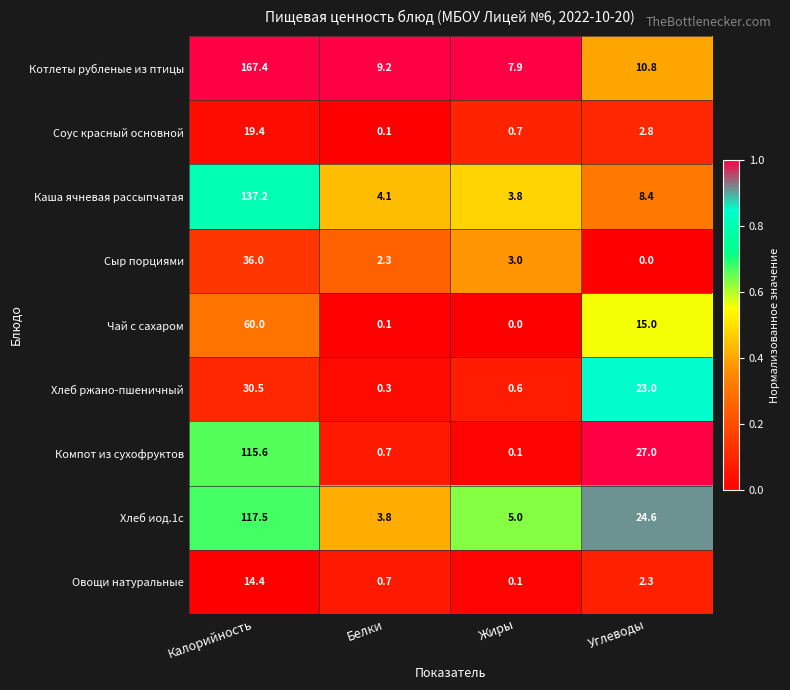

Is the value of Компот из сухофруктов at Жиры greater than the value of Хлеб ржано-пшеничный at Белки?

No